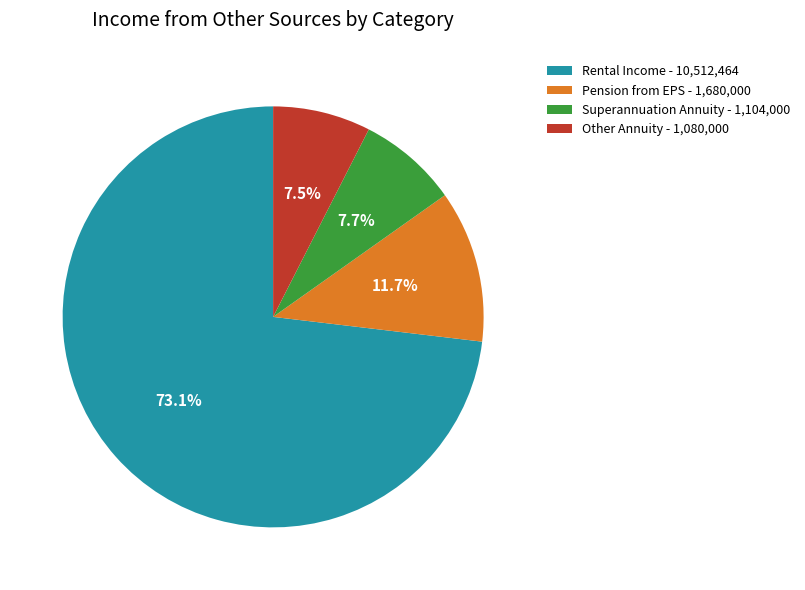

Which slice is the largest?

Rental Income - 10,512,464